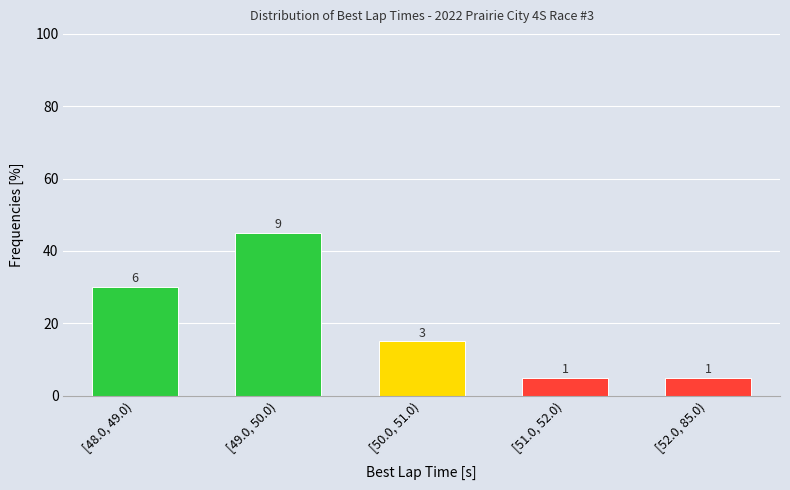

Does the chart contain any negative values?

No